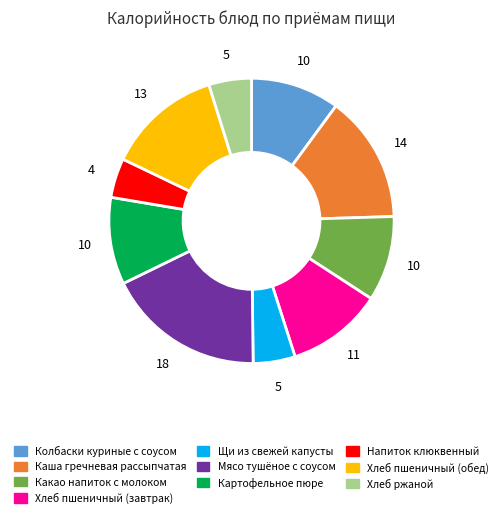

How many segments does this pie chart have?

10